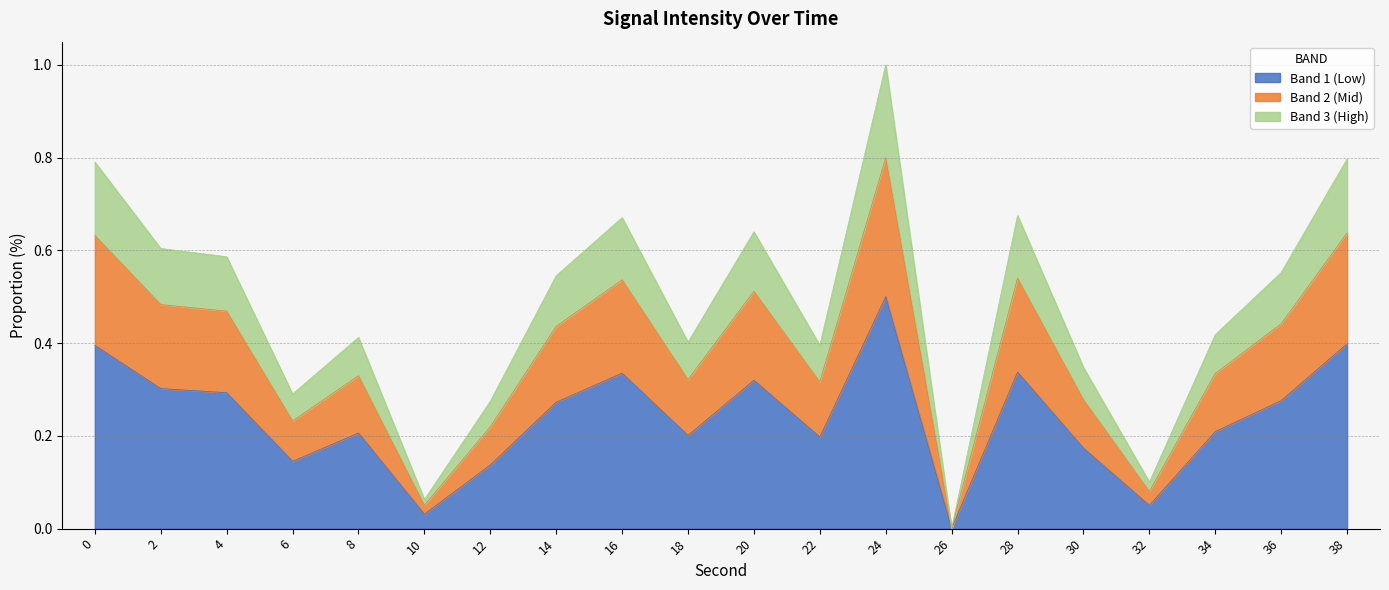

List the labels in order of value, largest first.

24, 38, 0, 28, 16, 20, 2, 4, 36, 14, 34, 8, 18, 22, 30, 6, 12, 32, 10, 26